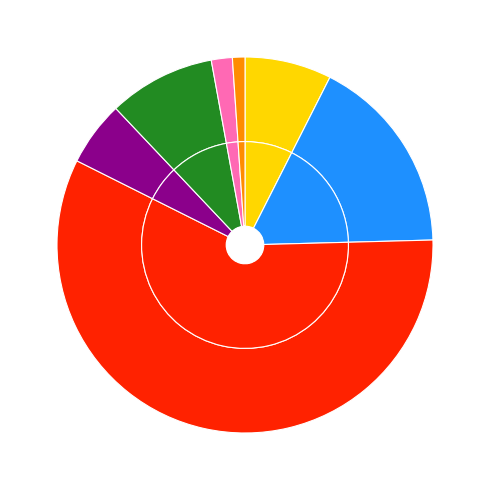

Rank the categories by value from lowest to highest.

Other, North East Coast (non-GBR), Murray Darling, Bulloo, North East Coast (GBR), Gulf, Lake Eyre